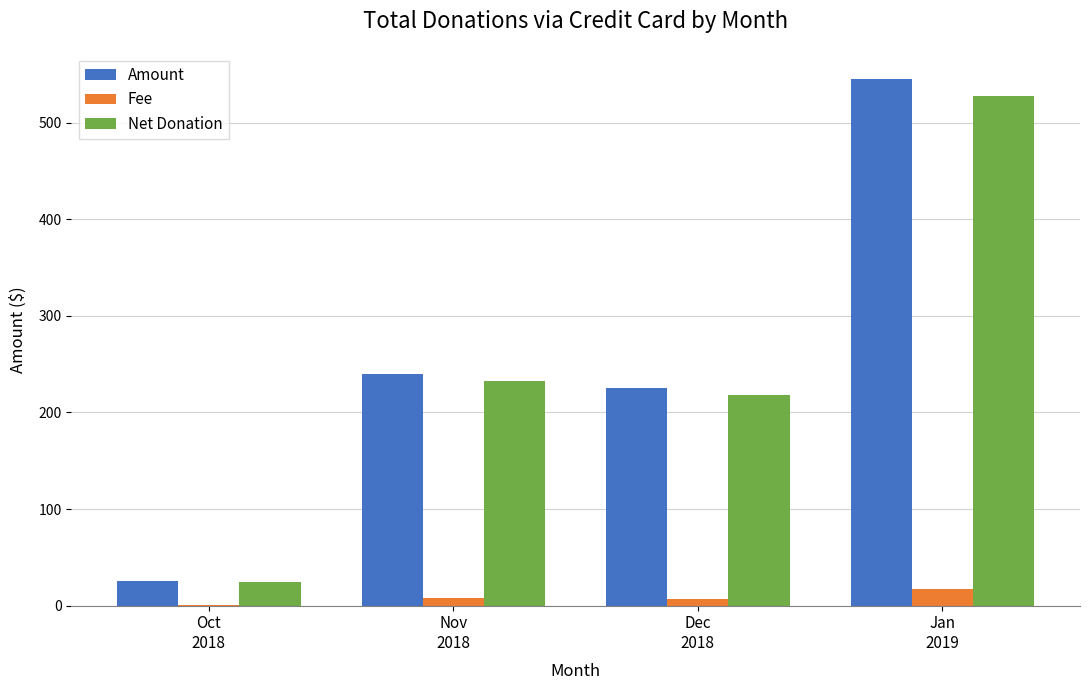

What is the highest value of the Net Donation series?

527.9